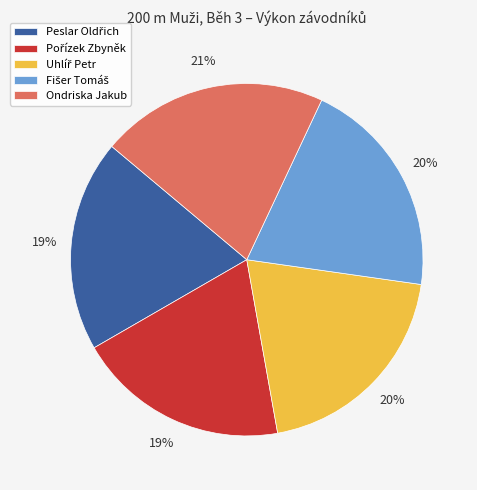

To the nearest percent, what is the average slice percentage?

20%